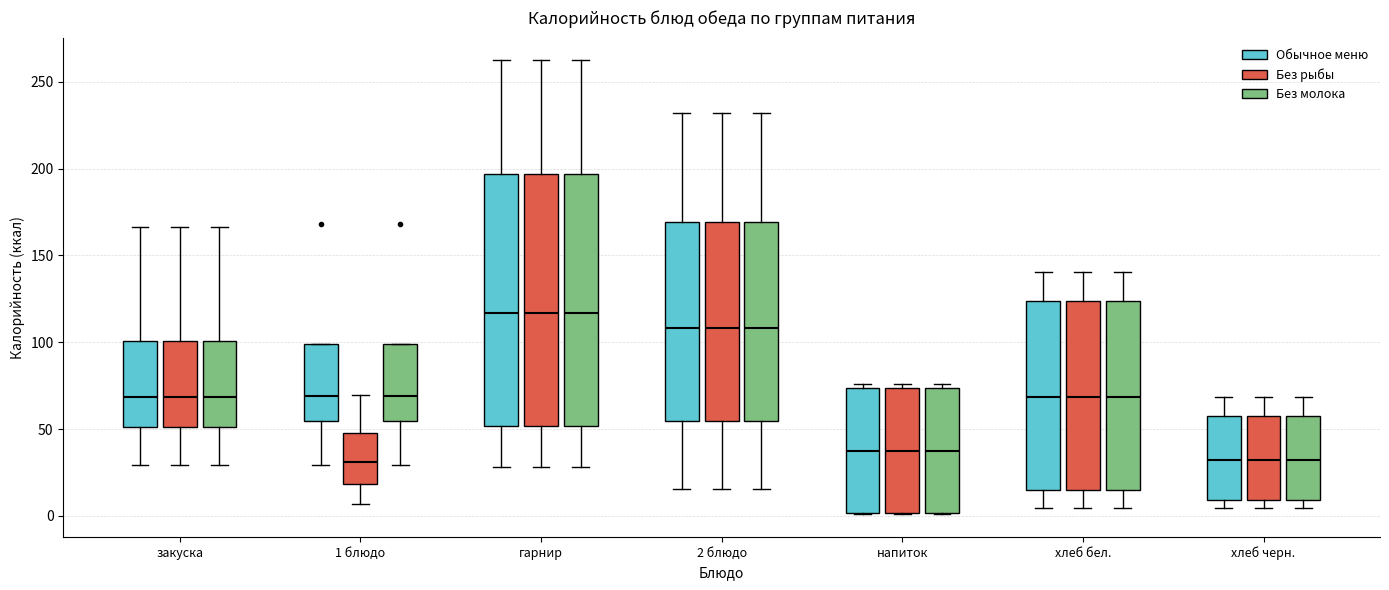

Reading left to right, transcribe this box plot: for each box, give where its median line is, the range the box spans, and where its two whiskers end, as read against the y-axis. The values are not printed on the chart, so give them approximately, as read against the axis.

закуска (Обычное меню): median 70, box 50 to 100, whiskers 30 to 165
закуска (Без рыбы): median 70, box 50 to 100, whiskers 30 to 165
закуска (Без молока): median 70, box 50 to 100, whiskers 30 to 165
1 блюдо (Обычное меню): median 70, box 55 to 100, whiskers 30 to 100
1 блюдо (Без рыбы): median 30, box 20 to 50, whiskers 5 to 70
1 блюдо (Без молока): median 70, box 55 to 100, whiskers 30 to 100
гарнир (Обычное меню): median 115, box 50 to 195, whiskers 30 to 260
гарнир (Без рыбы): median 115, box 50 to 195, whiskers 30 to 260
гарнир (Без молока): median 115, box 50 to 195, whiskers 30 to 260
2 блюдо (Обычное меню): median 110, box 55 to 170, whiskers 15 to 230
2 блюдо (Без рыбы): median 110, box 55 to 170, whiskers 15 to 230
2 блюдо (Без молока): median 110, box 55 to 170, whiskers 15 to 230
напиток (Обычное меню): median 35, box 0 to 75, whiskers 0 to 75 (just above the box's upper edge)
напиток (Без рыбы): median 35, box 0 to 75, whiskers 0 to 75 (just above the box's upper edge)
напиток (Без молока): median 35, box 0 to 75, whiskers 0 to 75 (just above the box's upper edge)
хлеб бел. (Обычное меню): median 70, box 15 to 125, whiskers 5 to 140
хлеб бел. (Без рыбы): median 70, box 15 to 125, whiskers 5 to 140
хлеб бел. (Без молока): median 70, box 15 to 125, whiskers 5 to 140
хлеб черн. (Обычное меню): median 30, box 10 to 55, whiskers 5 to 70
хлеб черн. (Без рыбы): median 30, box 10 to 55, whiskers 5 to 70
хлеб черн. (Без молока): median 30, box 10 to 55, whiskers 5 to 70